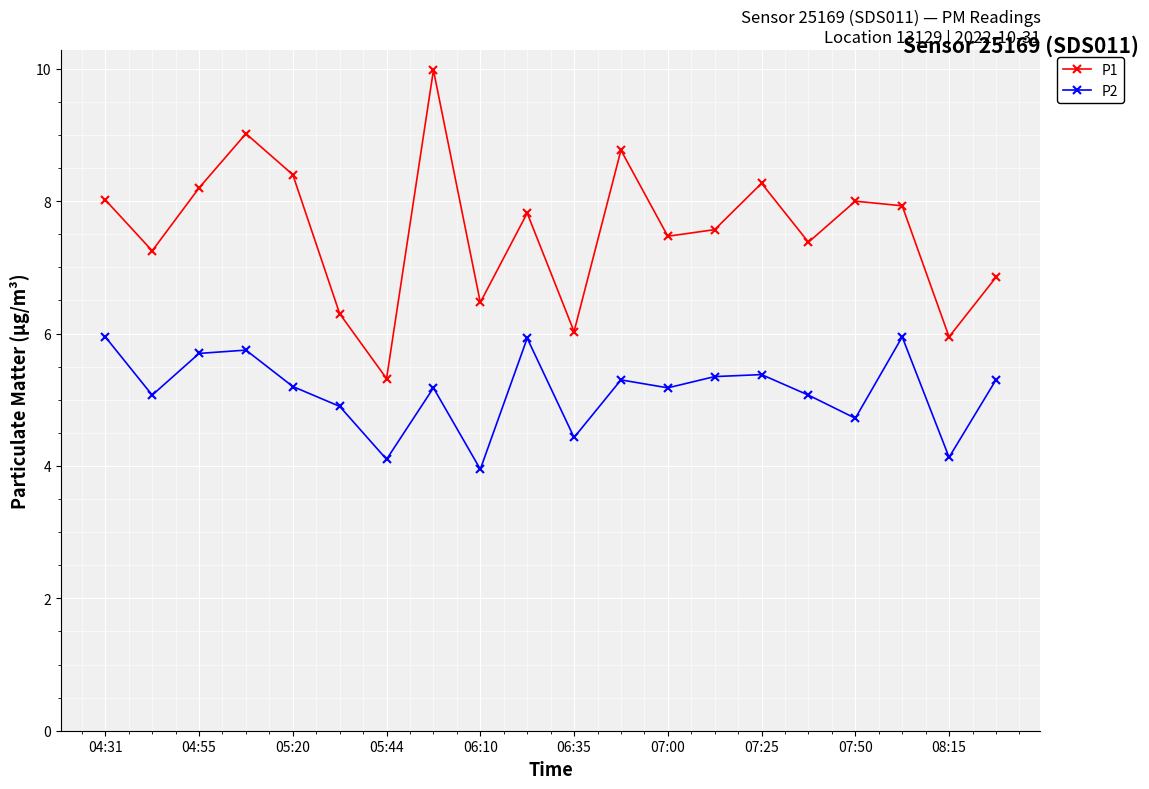

At how many categories does at least one series exceed 7?

14